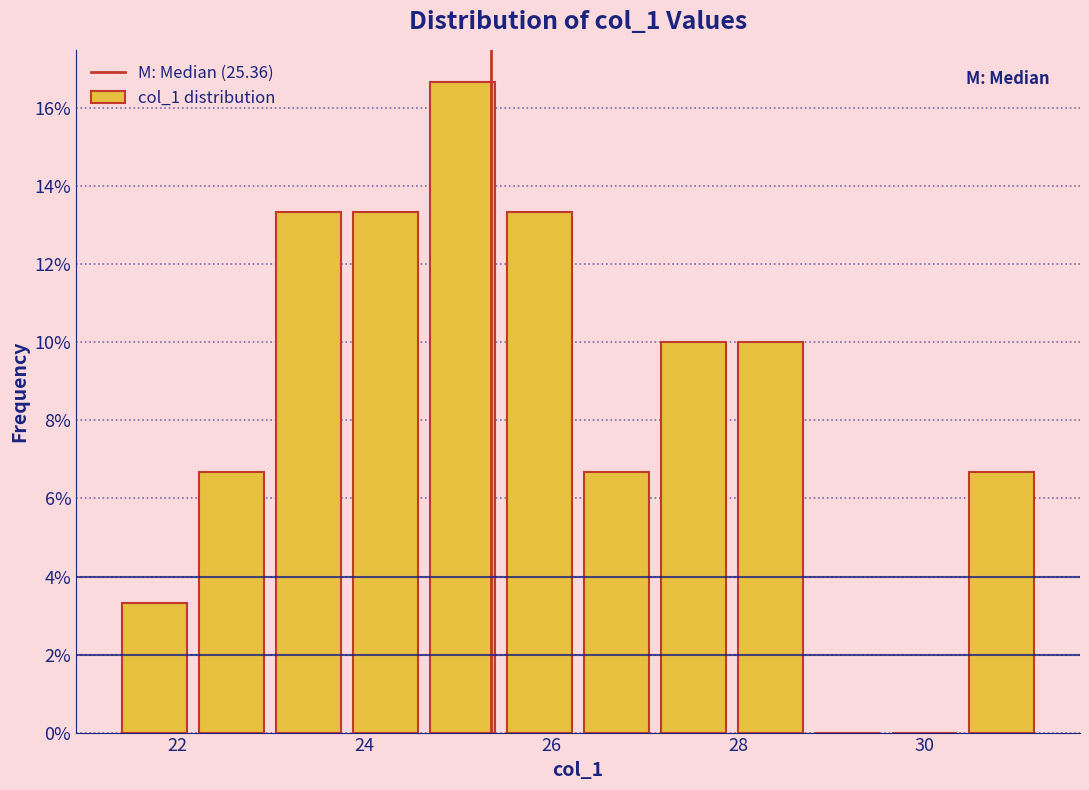

Reading left to right, list every bar in this chart as the range it spans on the x-axis followed by its height. Neither the bar edges nor the heights are printed on the chart, so give them approximately, as read against the axes.

21.4 to 22.2: 3.4
22.2 to 23.0: 6.6
23.0 to 23.8: 13.4
23.8 to 24.6: 13.4
24.6 to 25.4: 16.6
25.4 to 26.2: 13.4
26.2 to 27.2: 6.6
27.2 to 28.0: 10.0
28.0 to 28.8: 10.0
28.8 to 29.6: 0
29.6 to 30.4: 0
30.4 to 31.2: 6.6